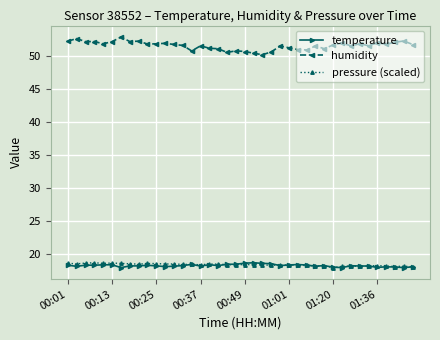

True or false: temperature has more than 2 interior local peaks.

True